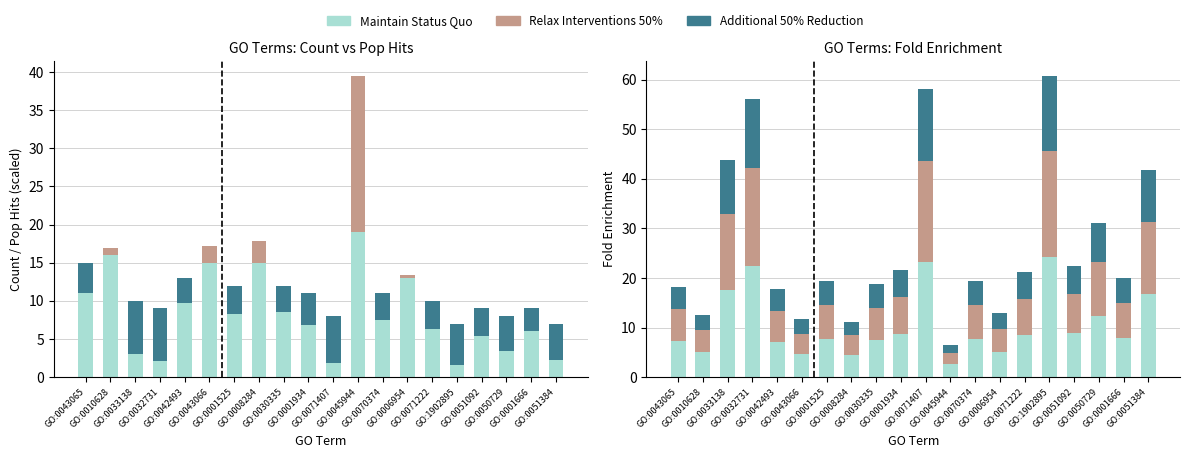

At which label does Count reach its peak?

GO:0045944